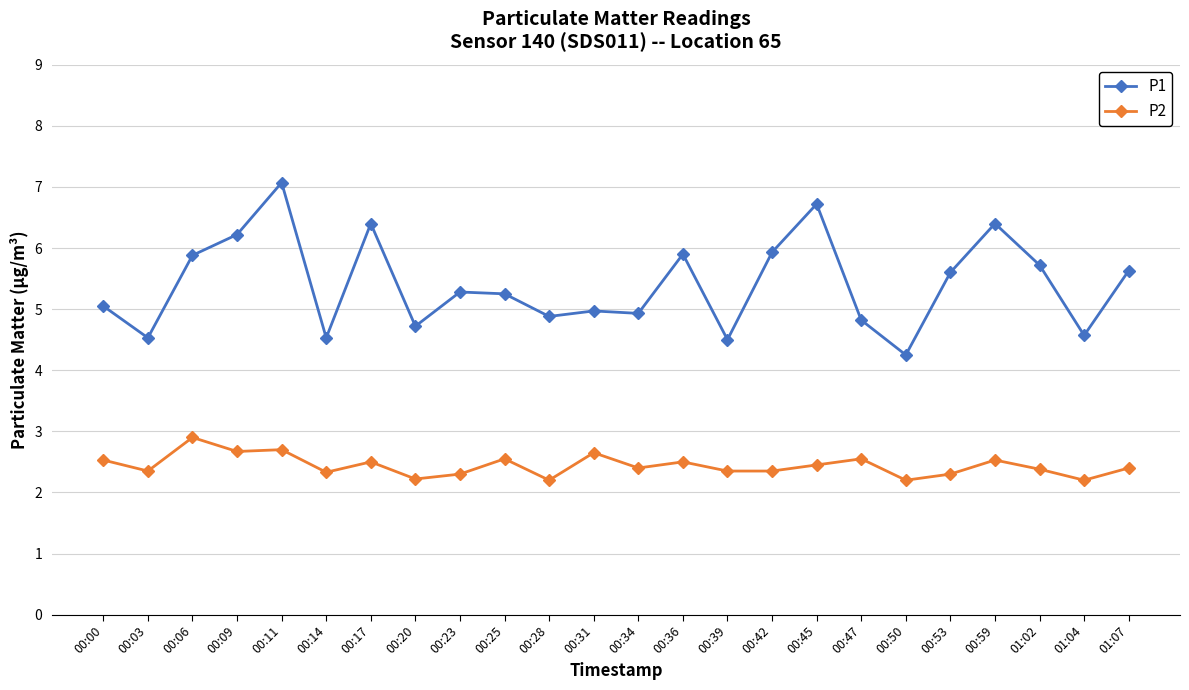

What position from the right is 00:20?

17